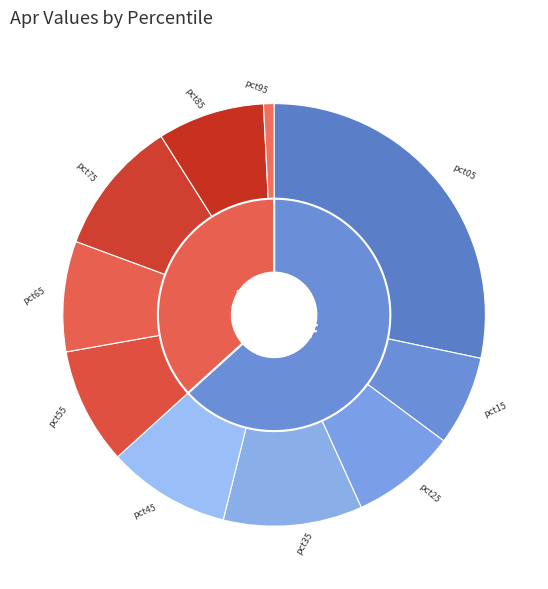

Rank the categories by value from lowest to highest.

pct95, pct15, pct25, pct85, pct65, pct55, pct45, pct75, pct35, pct05